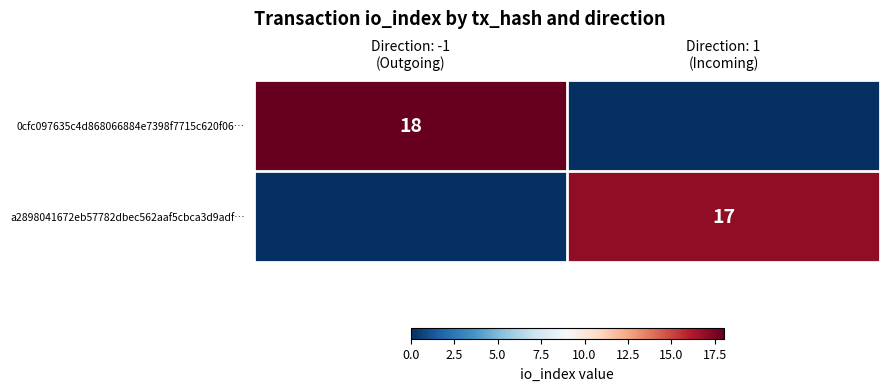

Which series has the largest total across all categories?

0cfc097635c4d868066884e7398f7715c620f06…